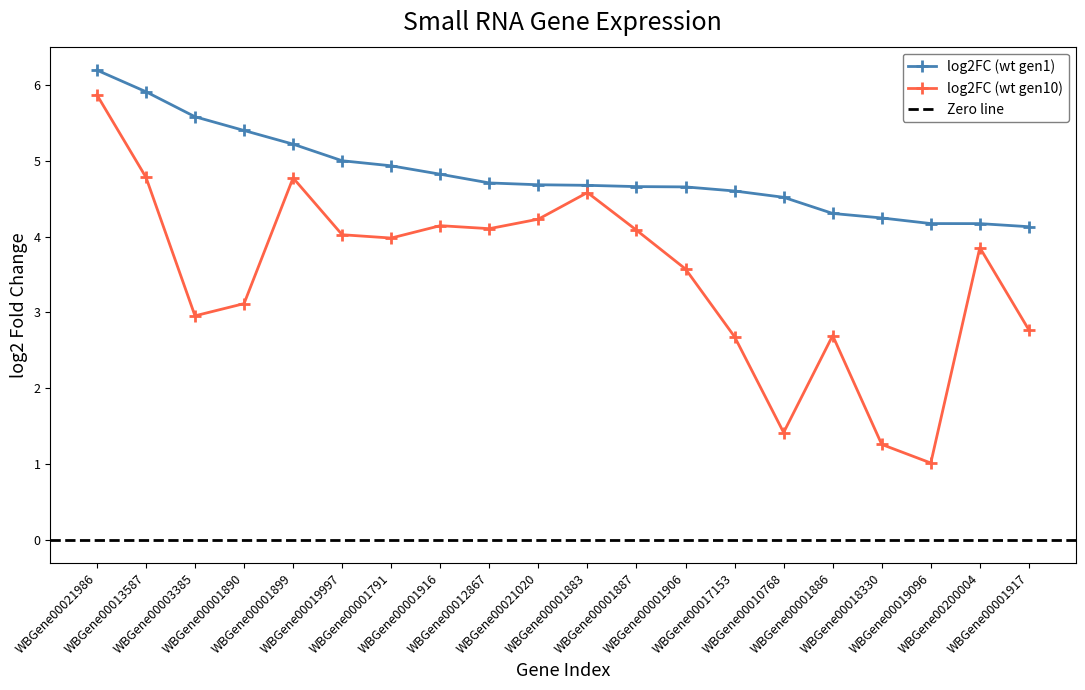

What is the maximum value for log2FC (wt gen1)?

6.2